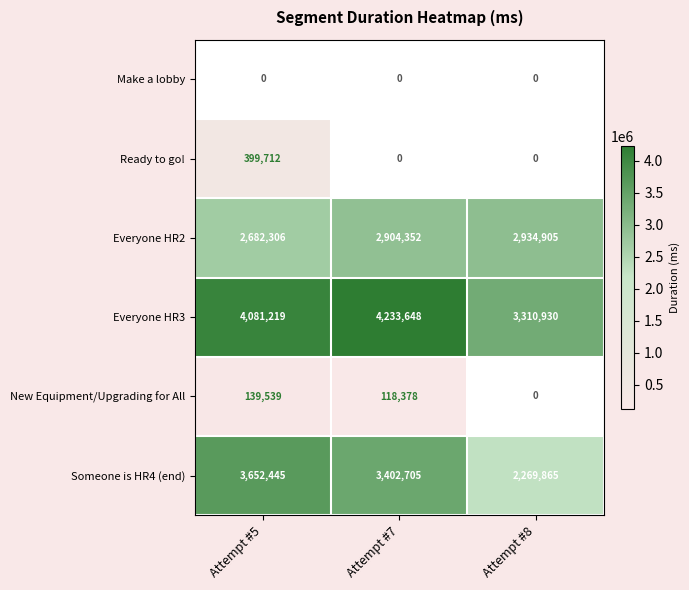

What is the difference between the maximum and minimum values in the Everyone HR2 series?

252599